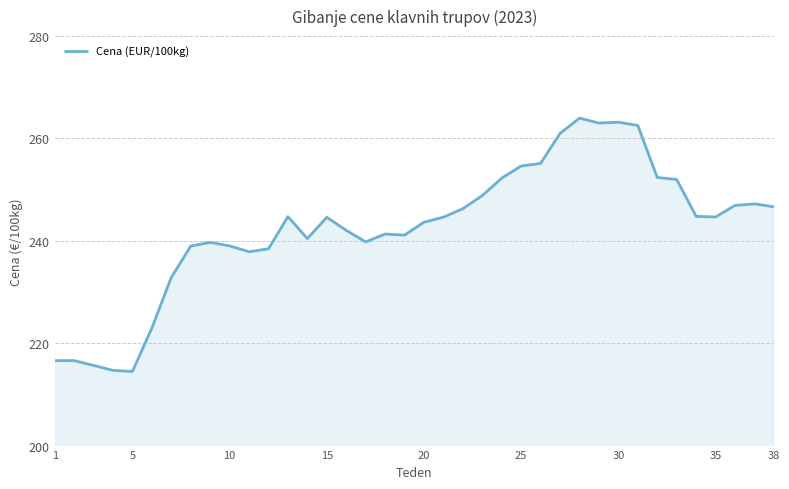

What is the difference between the maximum and minimum values?

49.5